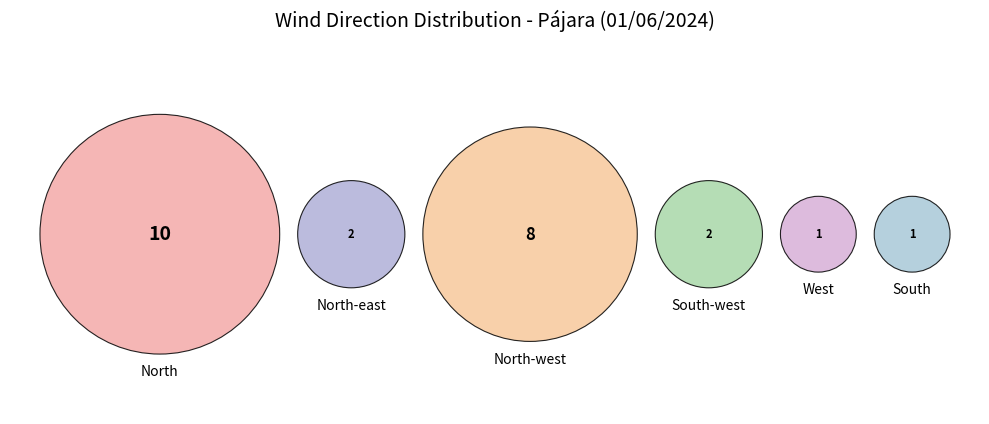

What is the change in value from North to North-west?

-2